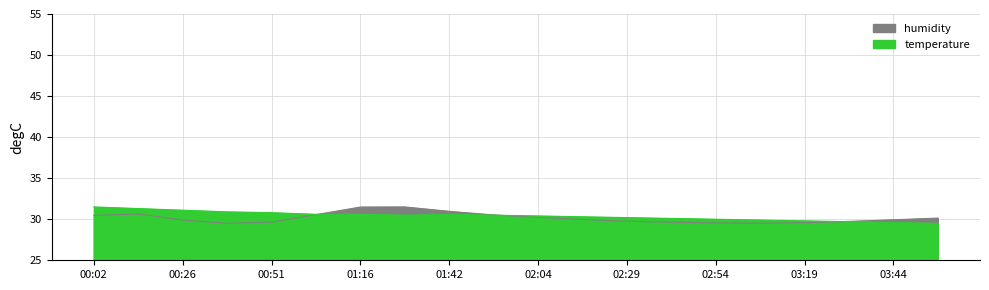

At 00:26, list the series in order from largest to smallest.

temperature, humidity